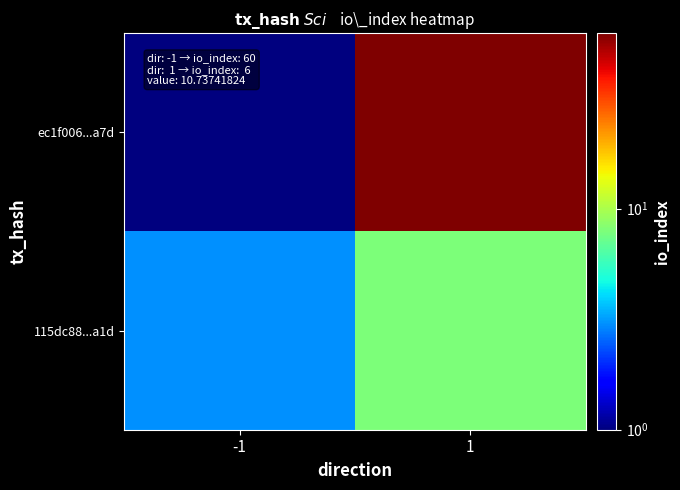

Which has a higher value, 1 or -1?

1